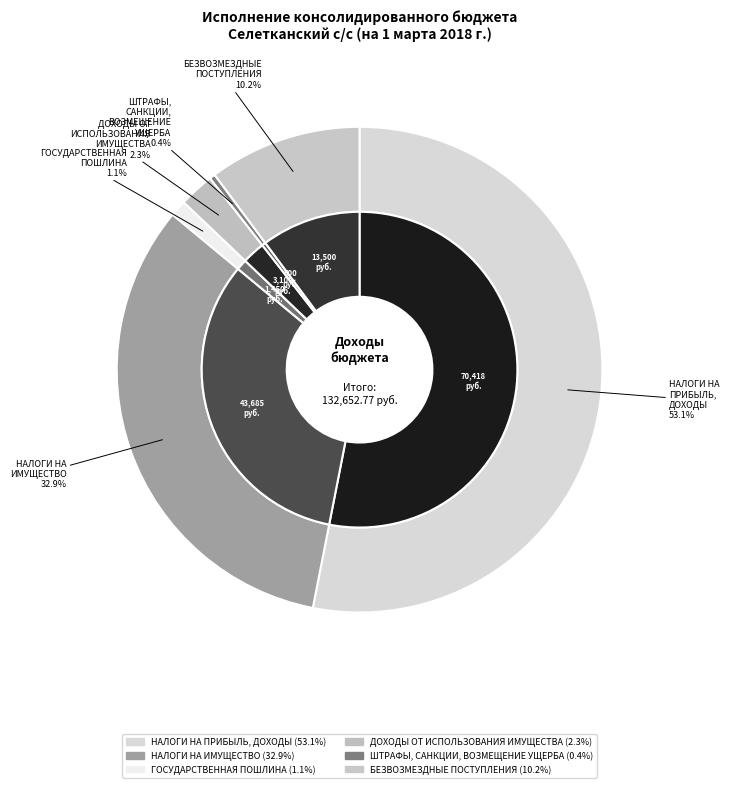

Which slice is the smallest?

ШТРАФЫ, САНКЦИИ, ВОЗМЕЩЕНИЕ УЩЕРБА